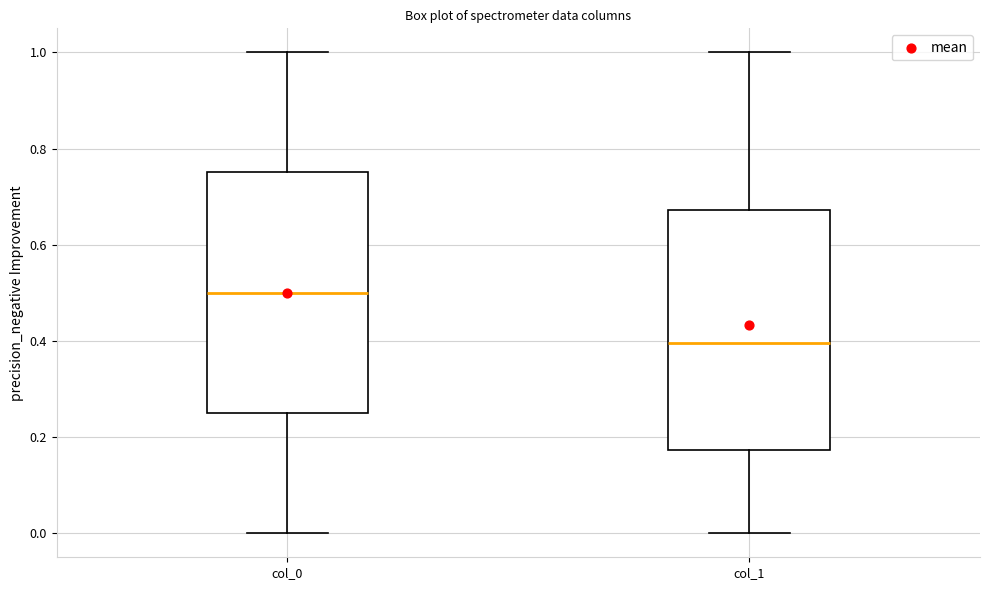

Where does the lower whisker of the box for col_1 end on the y-axis? The values are not printed on the chart, so give them approximately, as read against the axis.

0.00